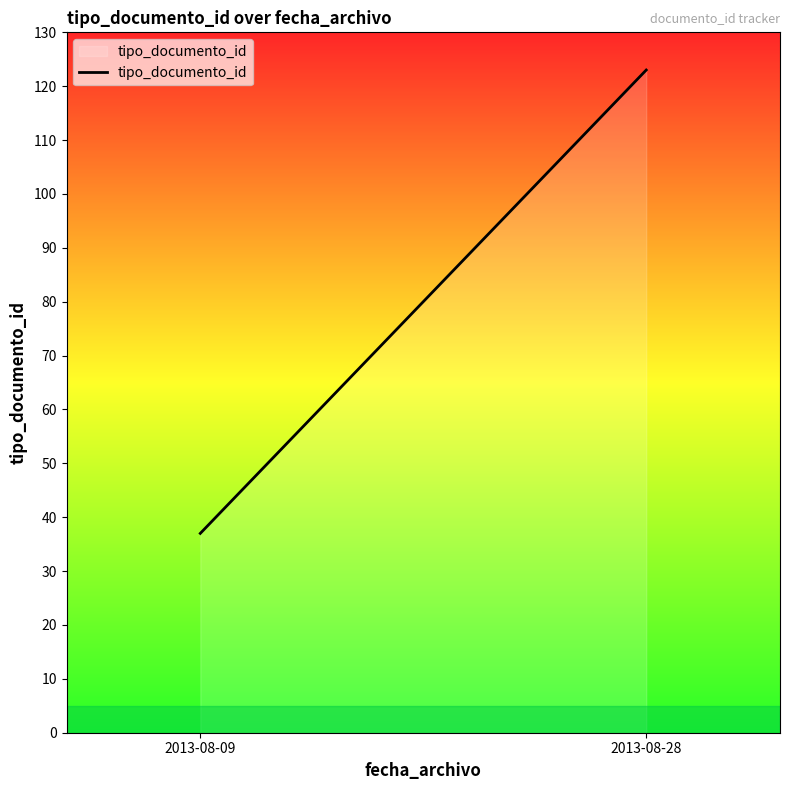

What is the maximum value shown in the chart?

123